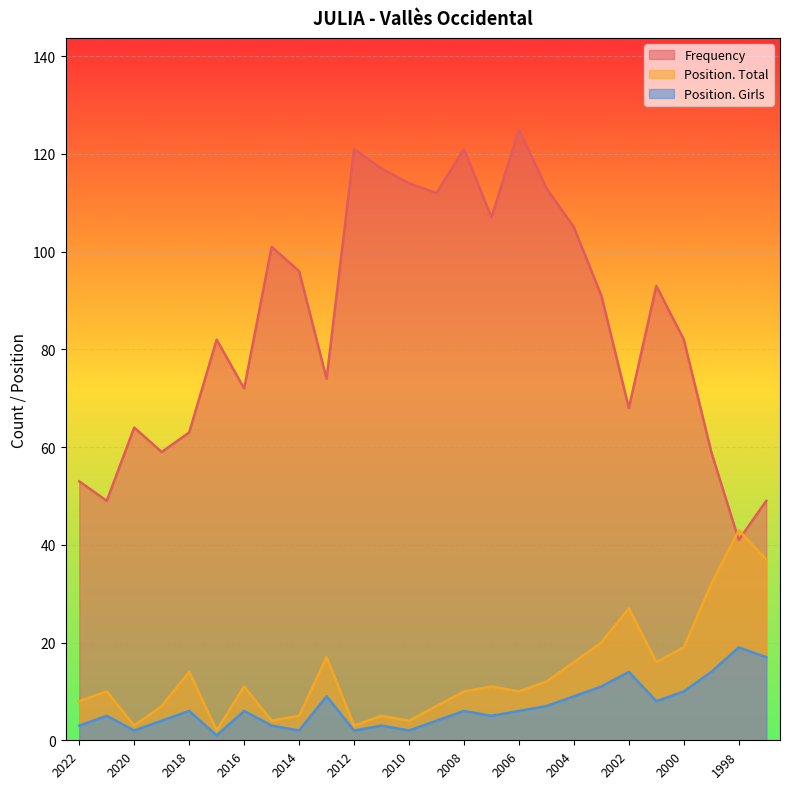

Which label corresponds to the largest value in the chart?

2006